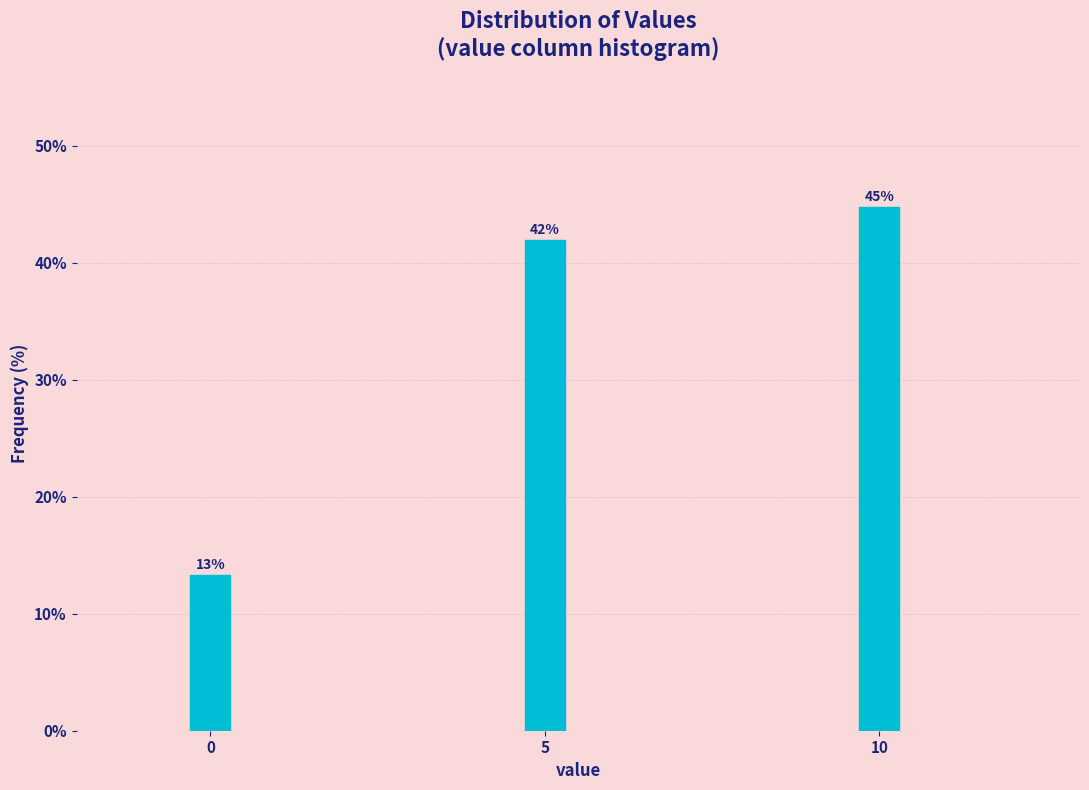

How many bars are there in total?

3